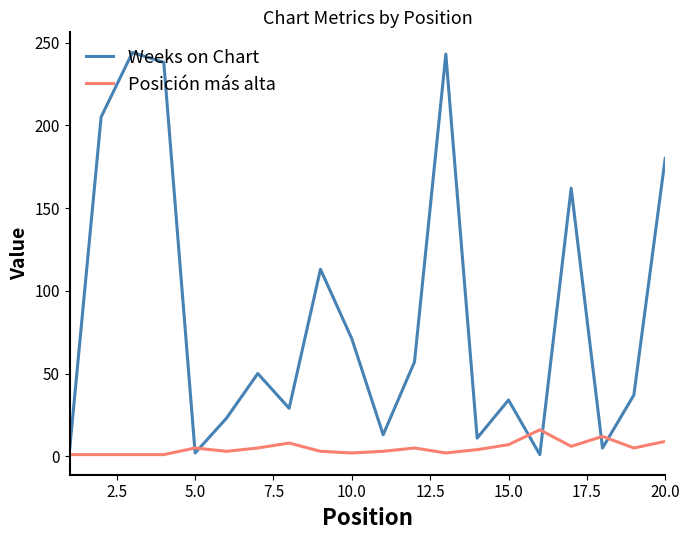

What is the difference between the maximum and minimum values in the Posición más alta series?

15